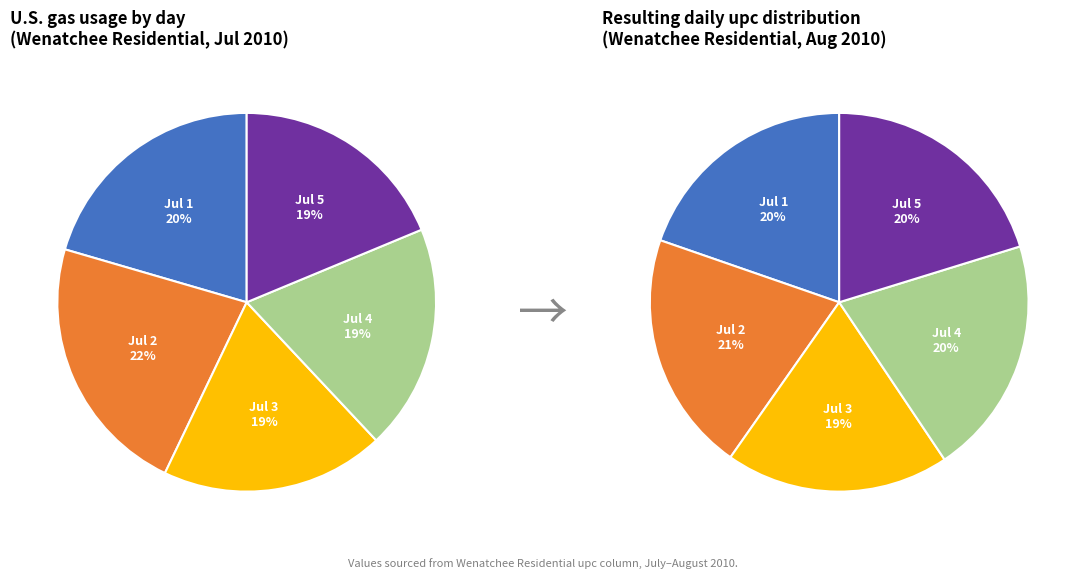

True or false: Jul 1 accounts for 9% of the total.

False